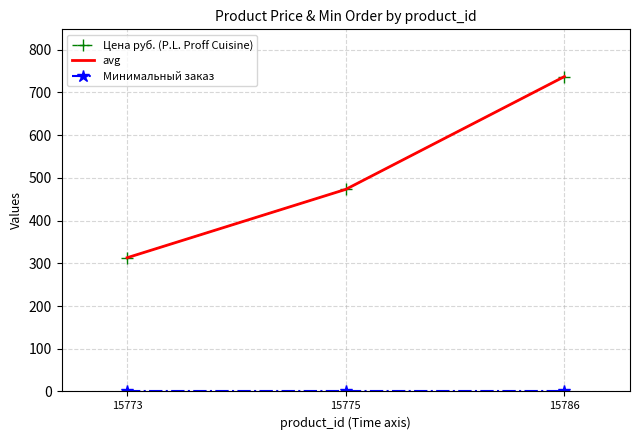

Count the number of data series in this chart.

3